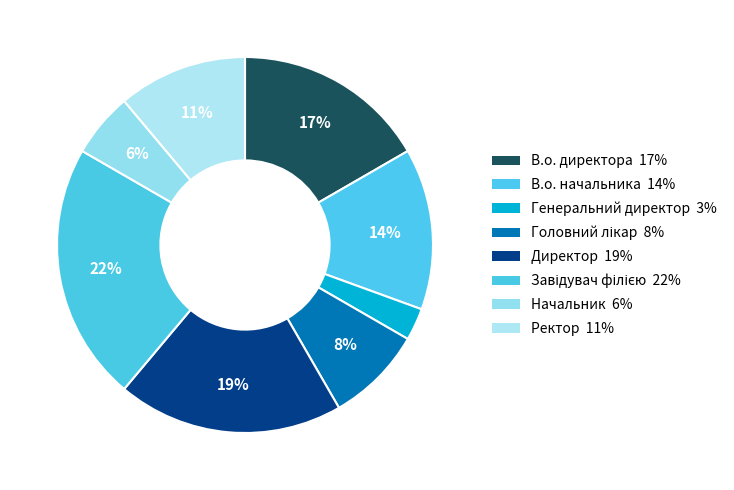

How many segments does this pie chart have?

8